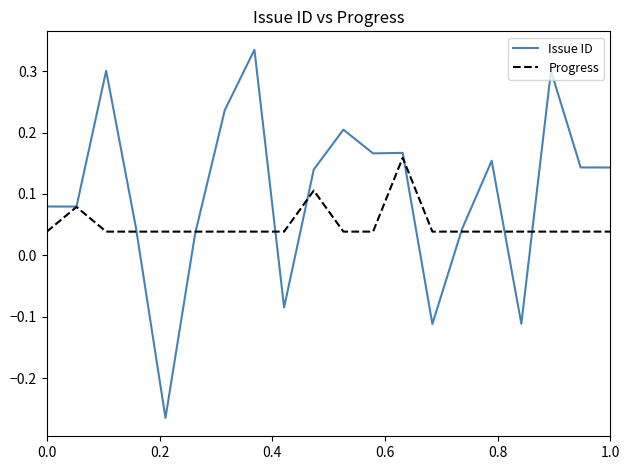

Which series has the largest range (max minus min)?

Issue ID